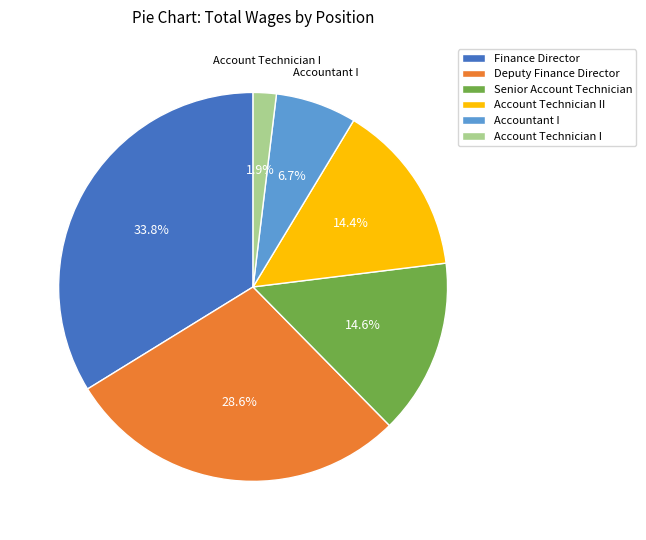

Combined, do Deputy Finance Director and Account Technician II account for over 50%?

No